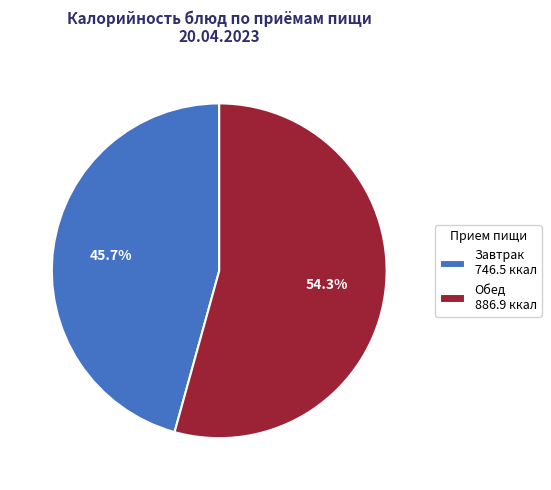

What is the majority slice?

Обед 886.9 ккал